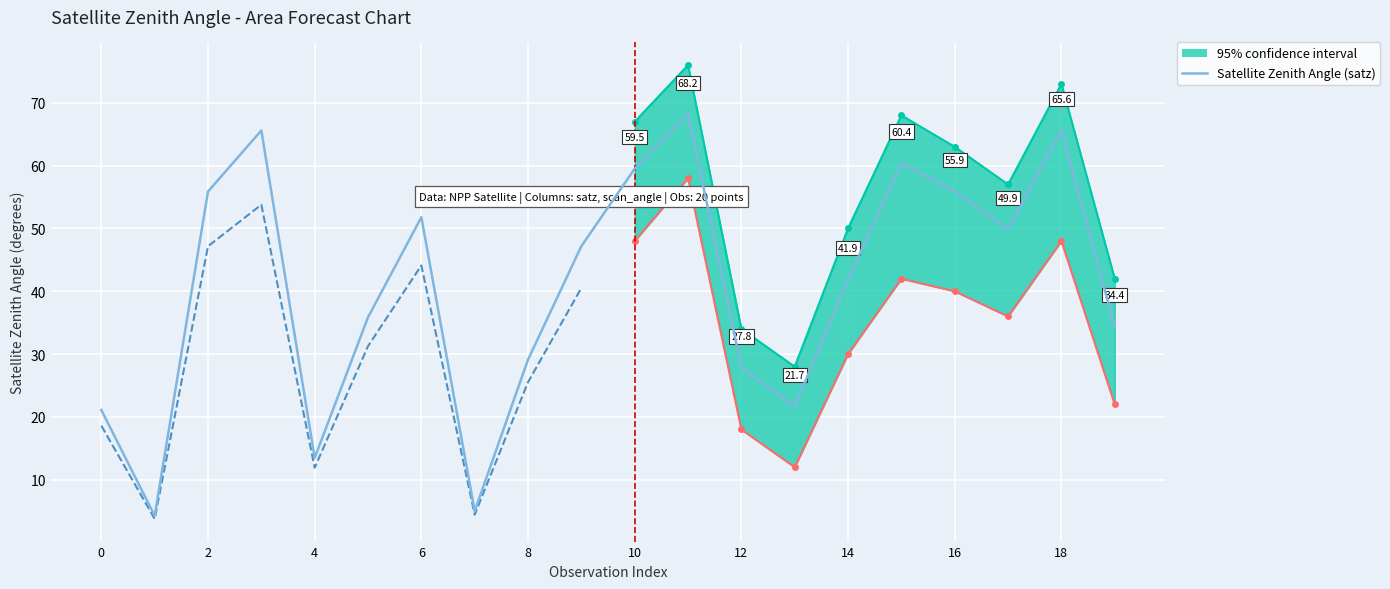

At which label does satz first exceed 47?

2